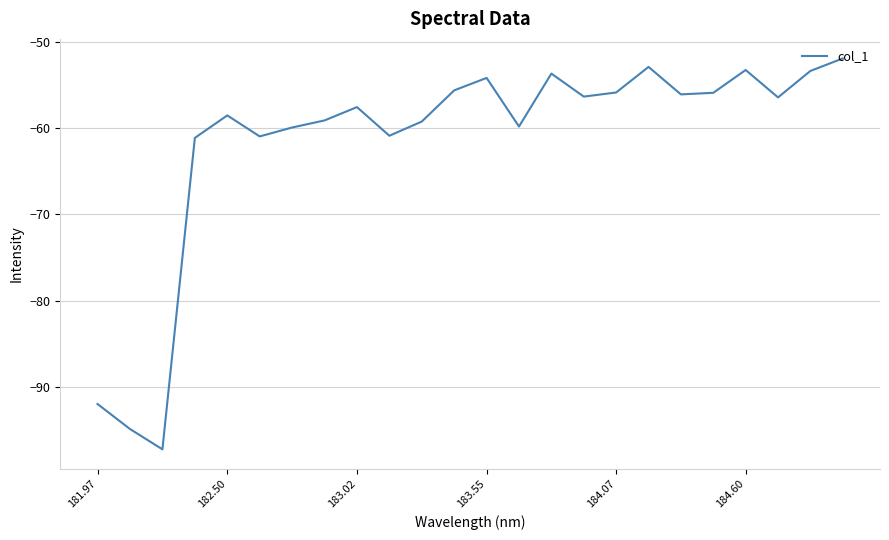

What is the difference between the maximum and minimum values?

45.3